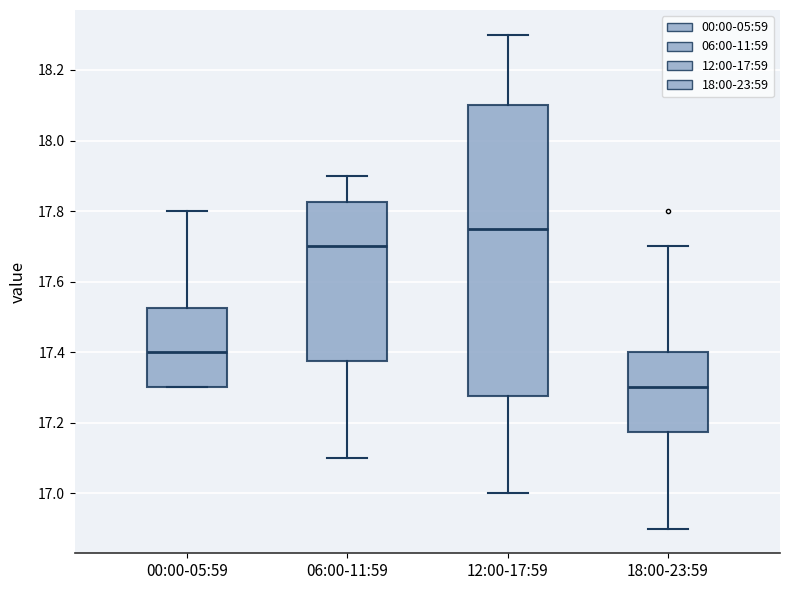

Where is the upper edge of the box for 18:00-23:59 on the y-axis? The values are not printed on the chart, so give them approximately, as read against the axis.

17.40